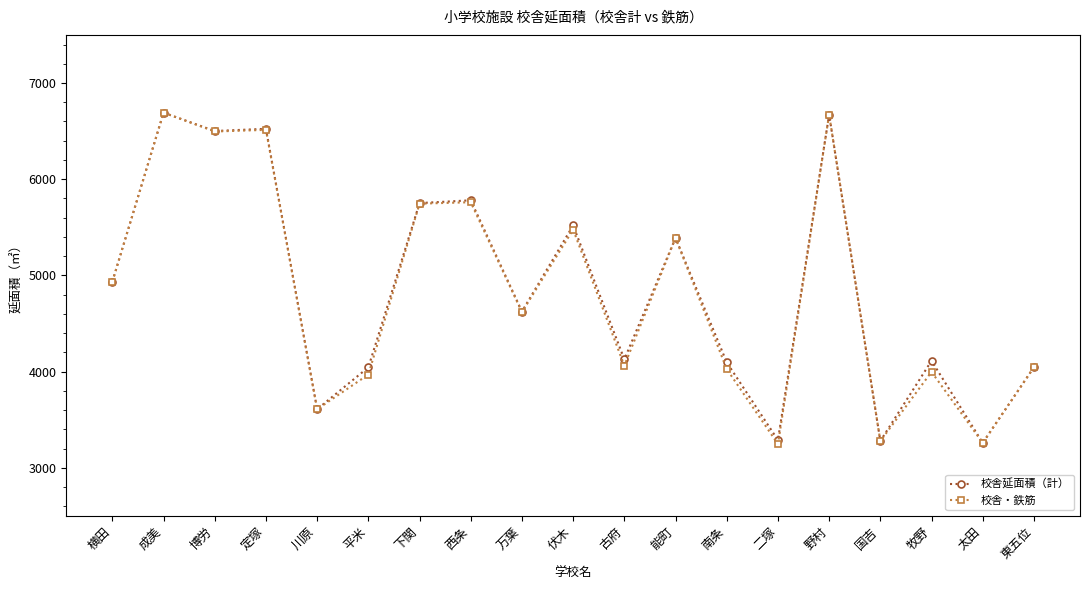

What is the average value of the 校舎・鉄筋 series?

4832